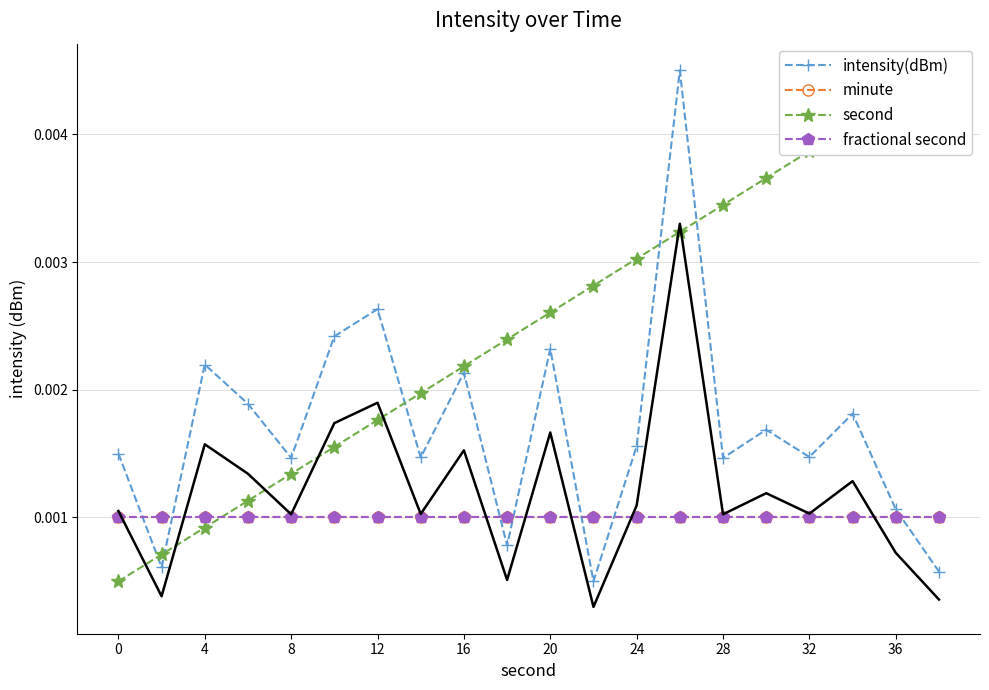

Is the value of second at 0 greater than the value of minute at 19?

No